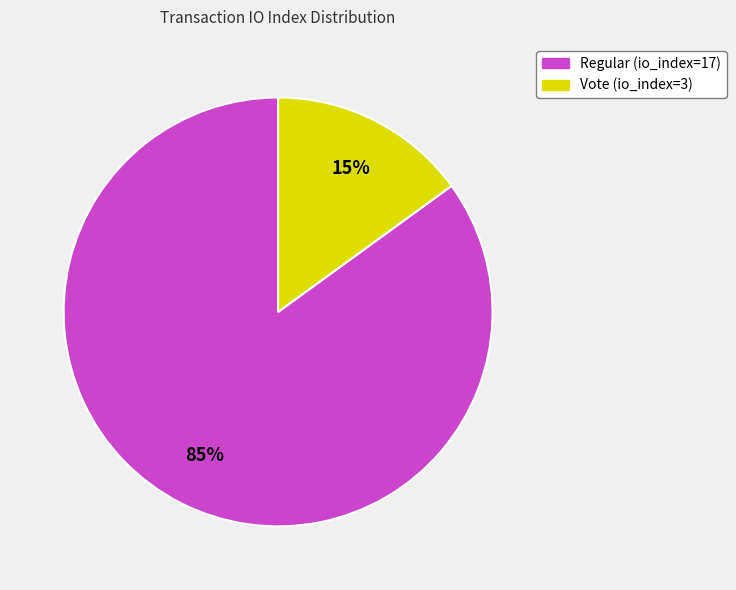

What is the ratio of the value at Regular (io_index=17) to the value at Vote (io_index=3)?

5.7